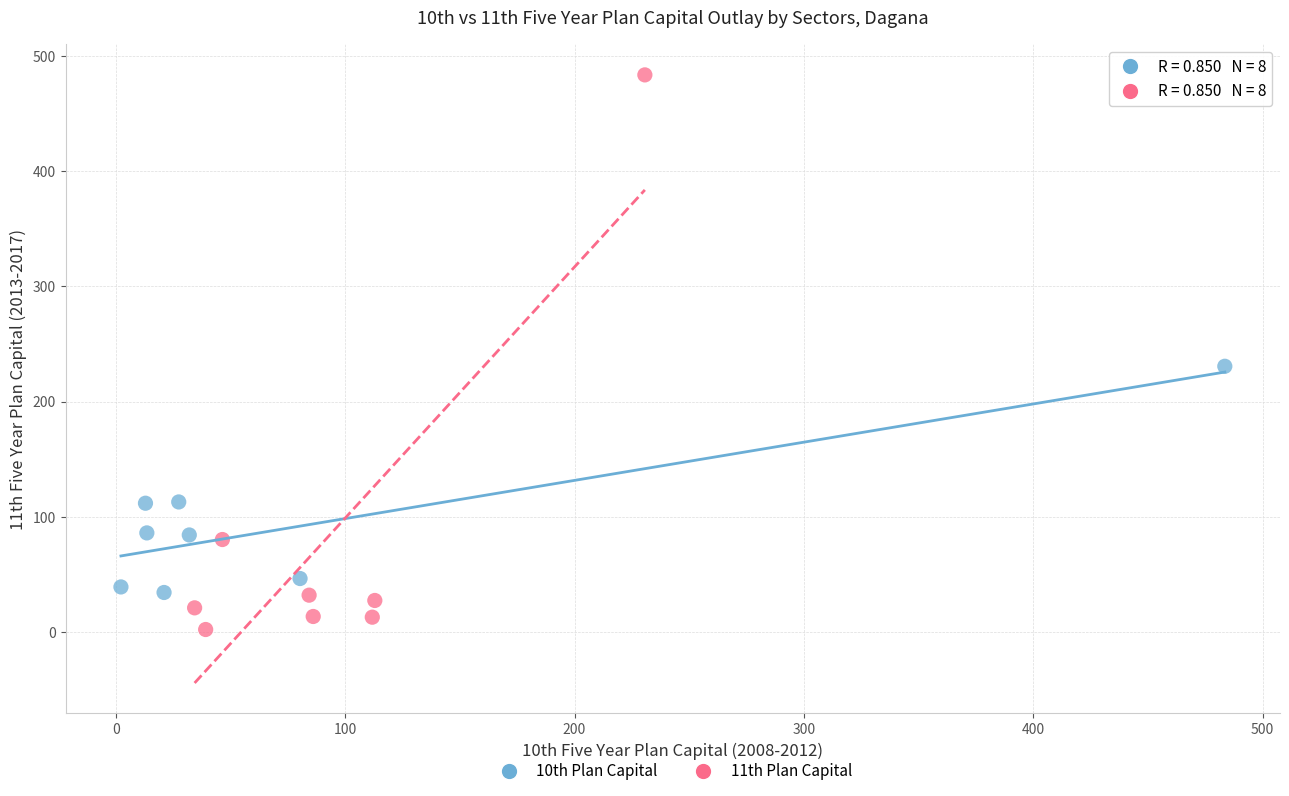

Which series contains the lowest Y value?

11th Plan Capital